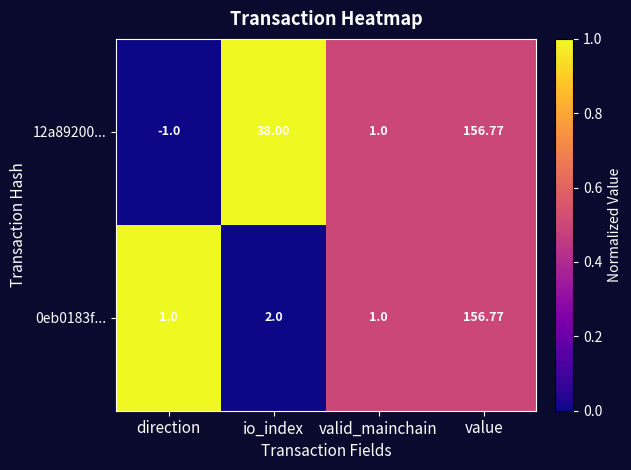

List the labels in order of 12a89200... value, largest first.

value, io_index, valid_mainchain, direction